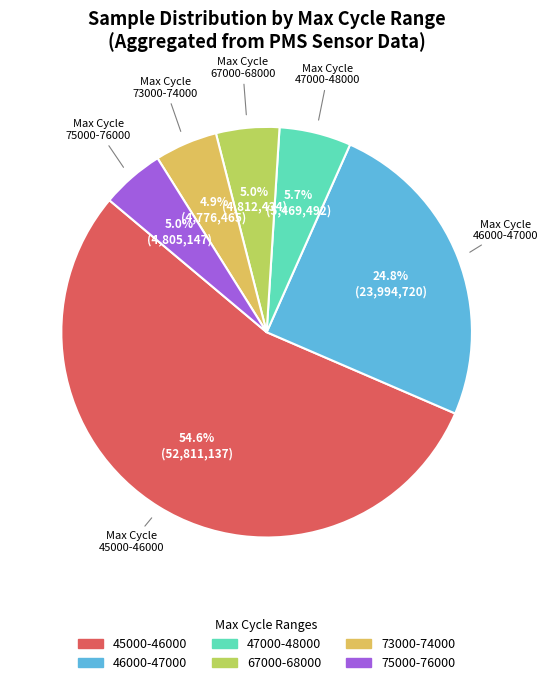

Is there any slice that represents more than half of the pie?

Yes